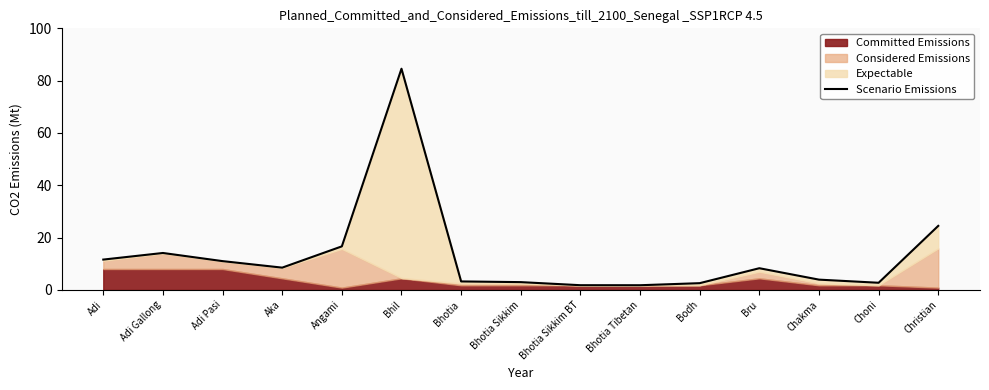

Rank the categories by value from highest to lowest.

Bhil, Christian, Angami, Adi Gallong, Adi, Adi Pasi, Aka, Bru, Chakma, Bhotia, Bhotia Sikkim, Choni, Bodh, Bhotia Sikkim BT, Bhotia Tibetan